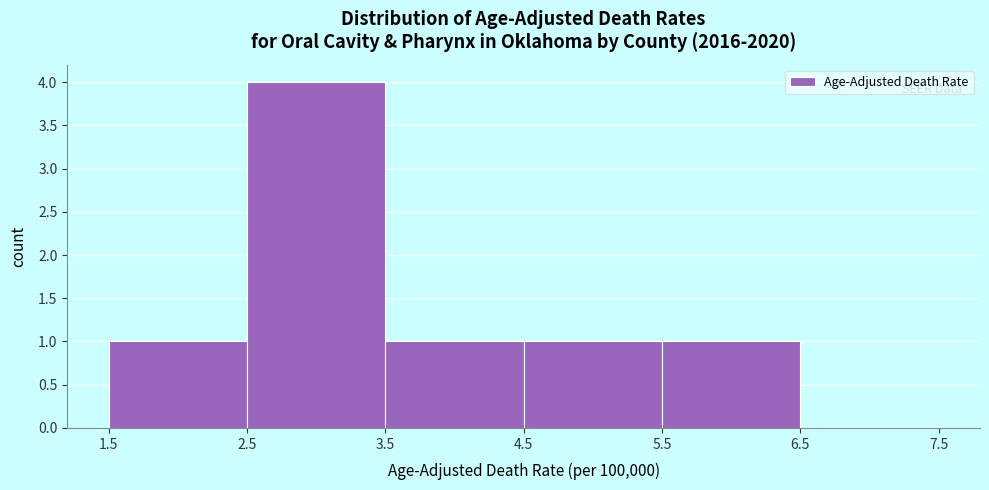

Which range on the x-axis has the tallest bar?

2.5 to 3.5